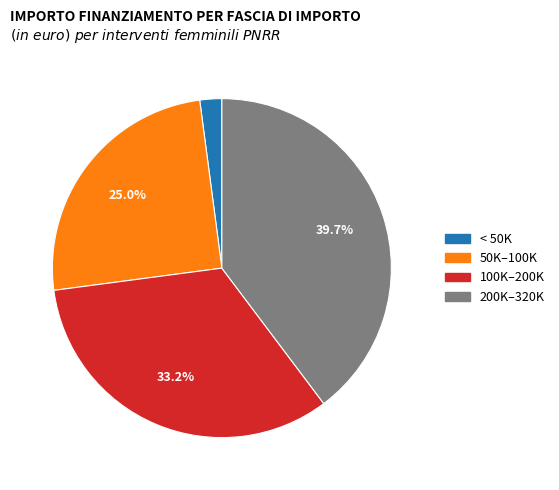

How many segments does this pie chart have?

4